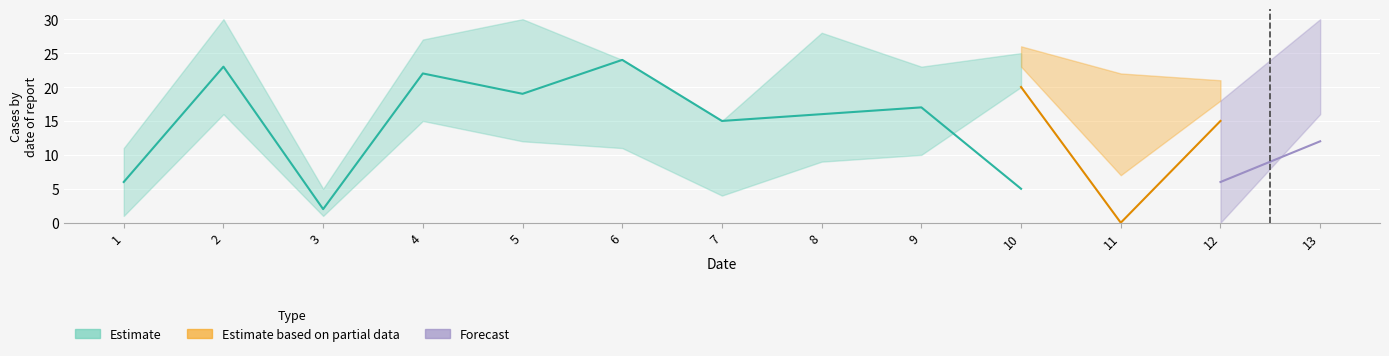

The value of Estimate at 5 is 33. True or false?

False